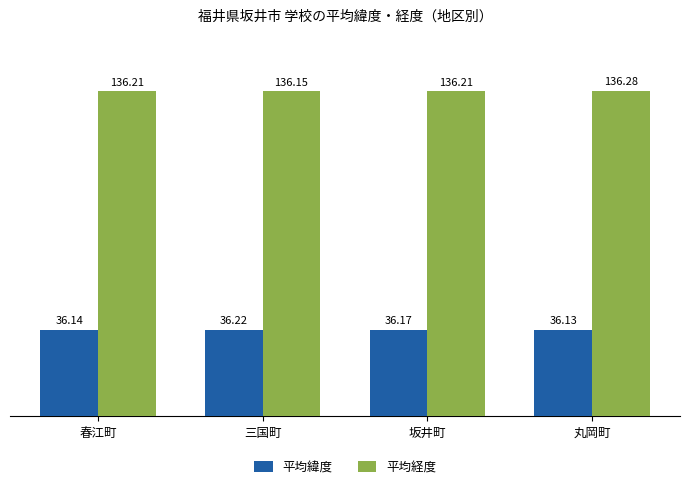

Which series has the largest range (max minus min)?

平均経度